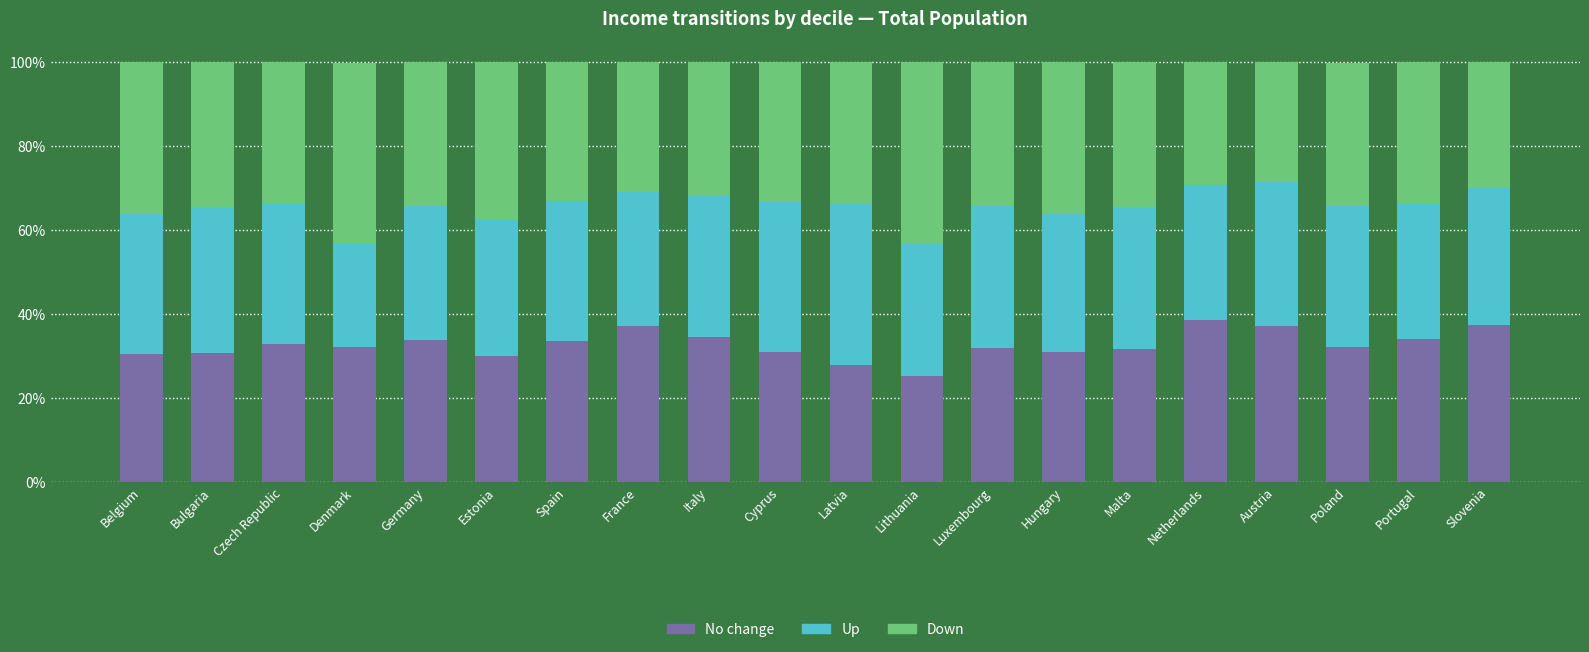

Is it true that No change equals 44.0 at Lithuania?

False